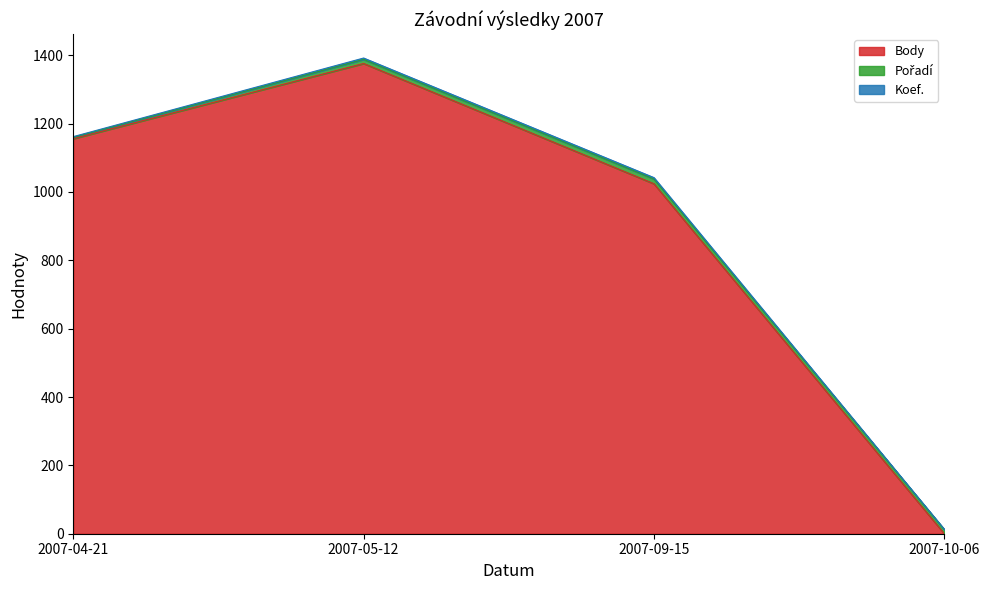

What is the label of the 2nd point from the right?

2007-09-15